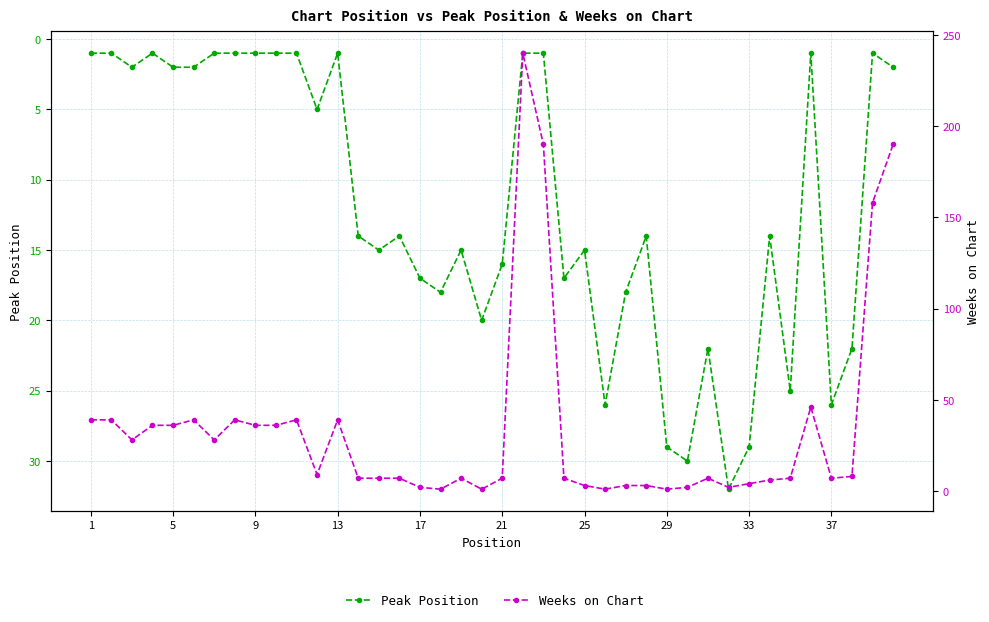

How many interior local valleys does the Weeks on Chart series have?

9